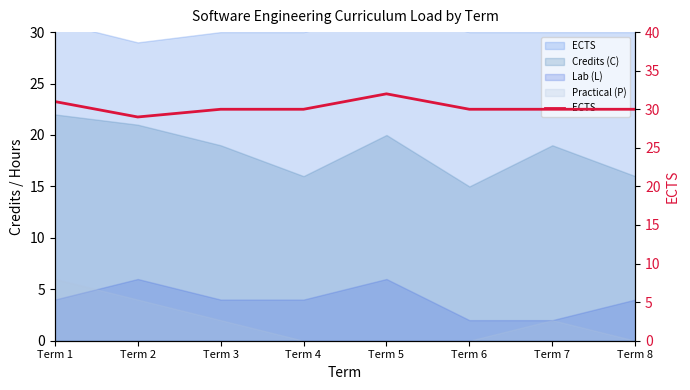

What is the change in value from Term 1 to Term 8?

-1